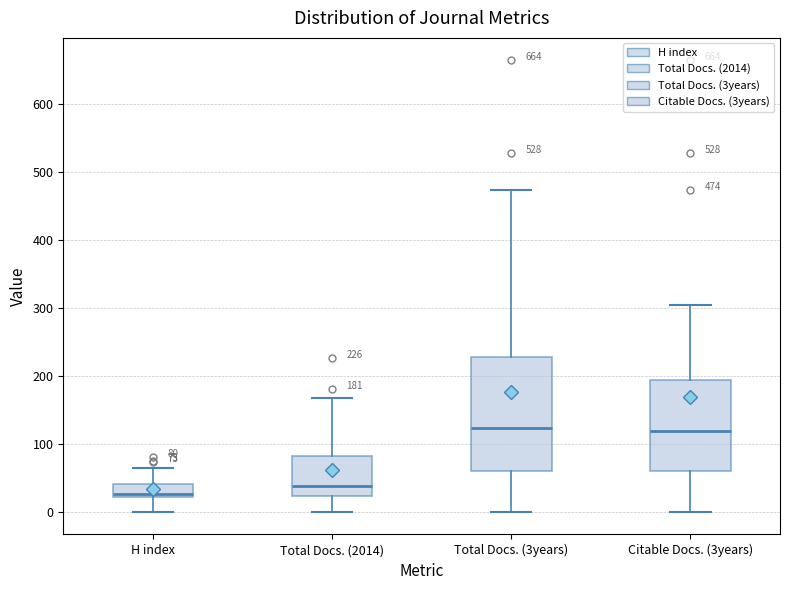

Which box is the tallest, from its lower edge to its upper edge?

Total Docs. (3years)